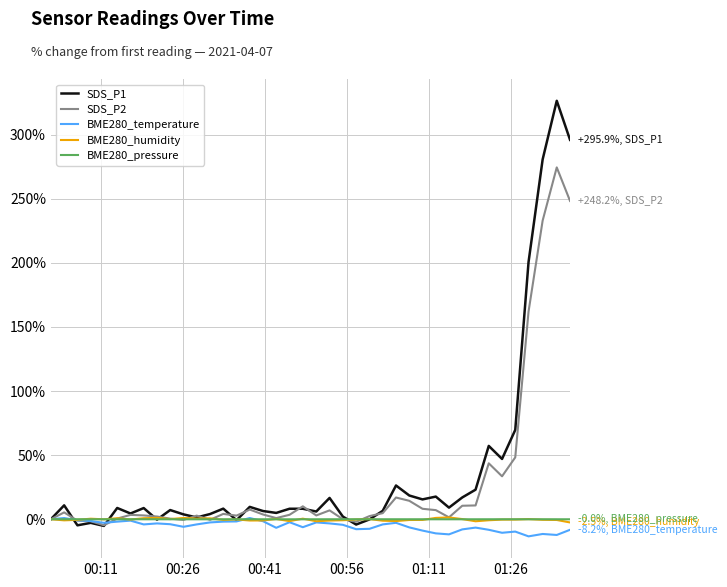

Which series has the largest range (max minus min)?

SDS_P1